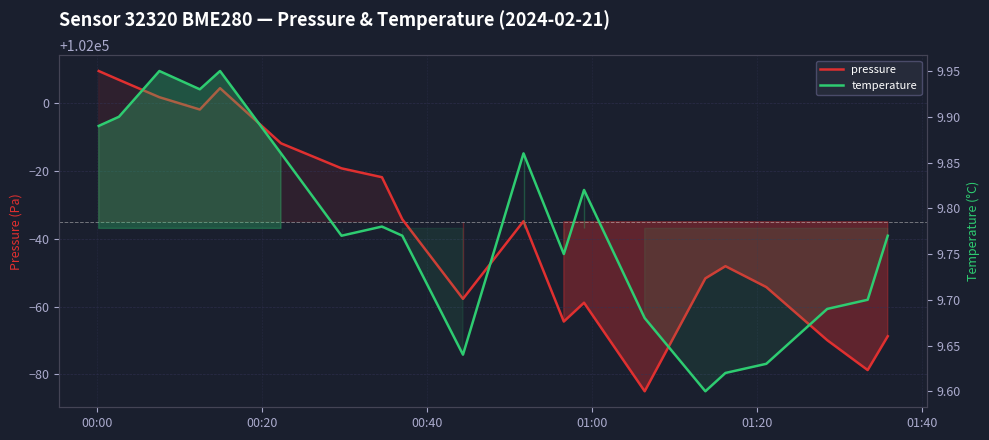

Which series has the largest total across all categories?

pressure